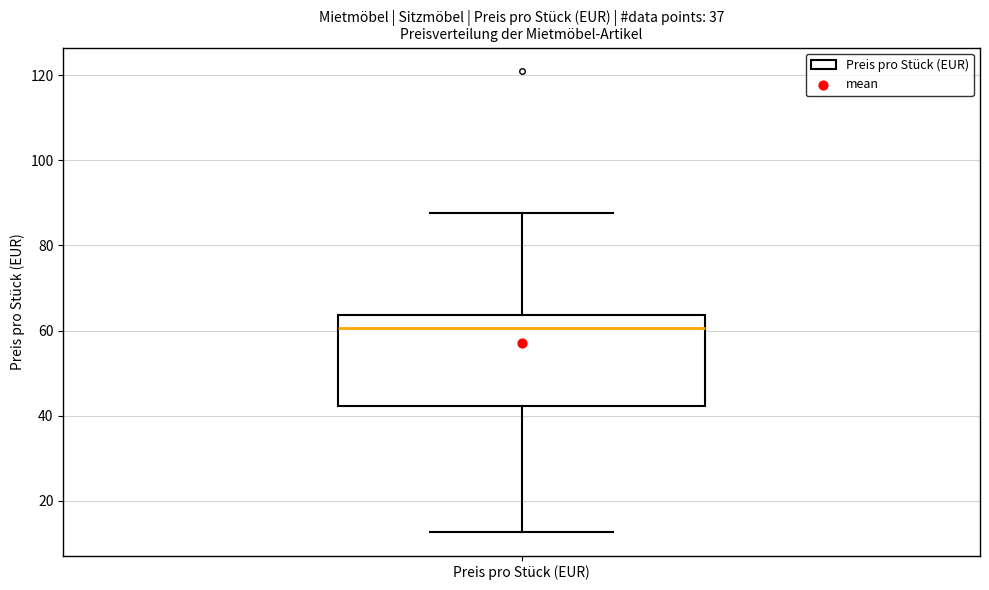

Where does the upper whisker of the box for Preis pro Stück (EUR) end on the y-axis? The values are not printed on the chart, so give them approximately, as read against the axis.

88